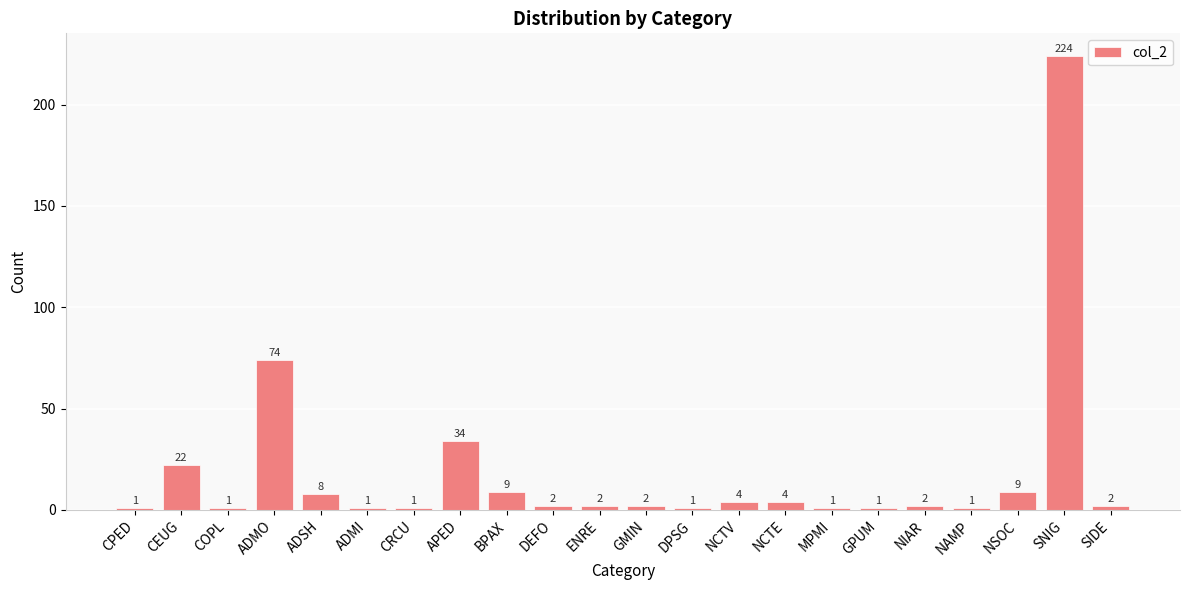

What is the label of the 13th bar from the right?

DEFO